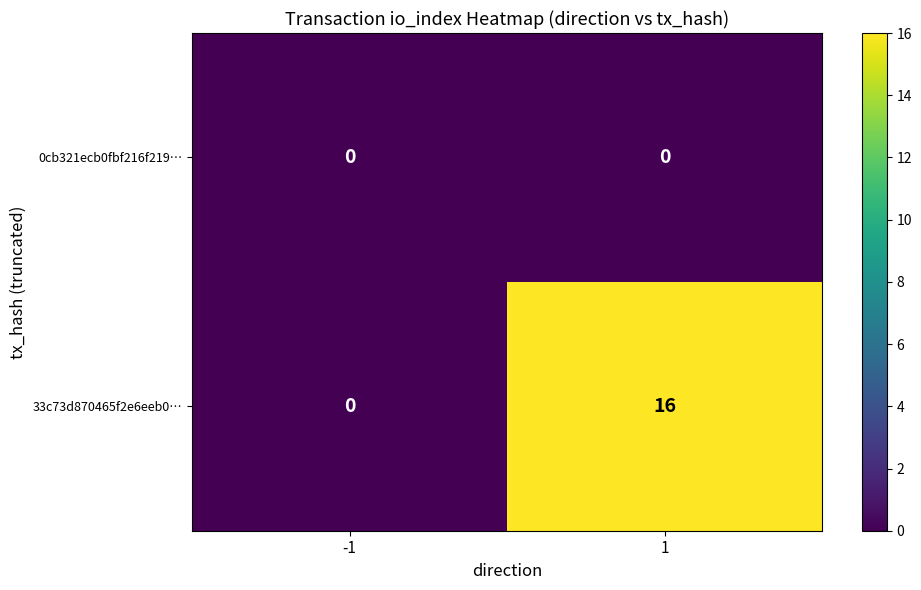

Rank the series by their maximum value, from lowest to highest.

0cb321ecb0fbf216f219…, 33c73d870465f2e6eeb0…